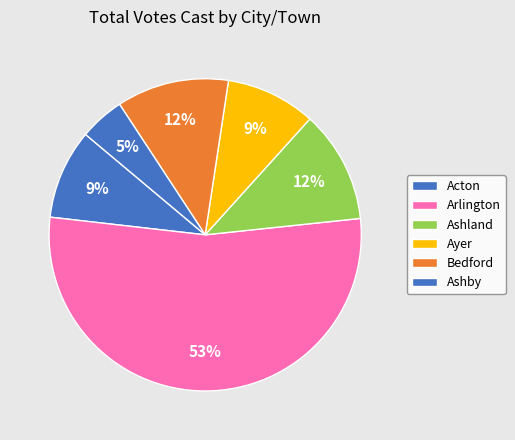

How many slices are in this pie chart?

6